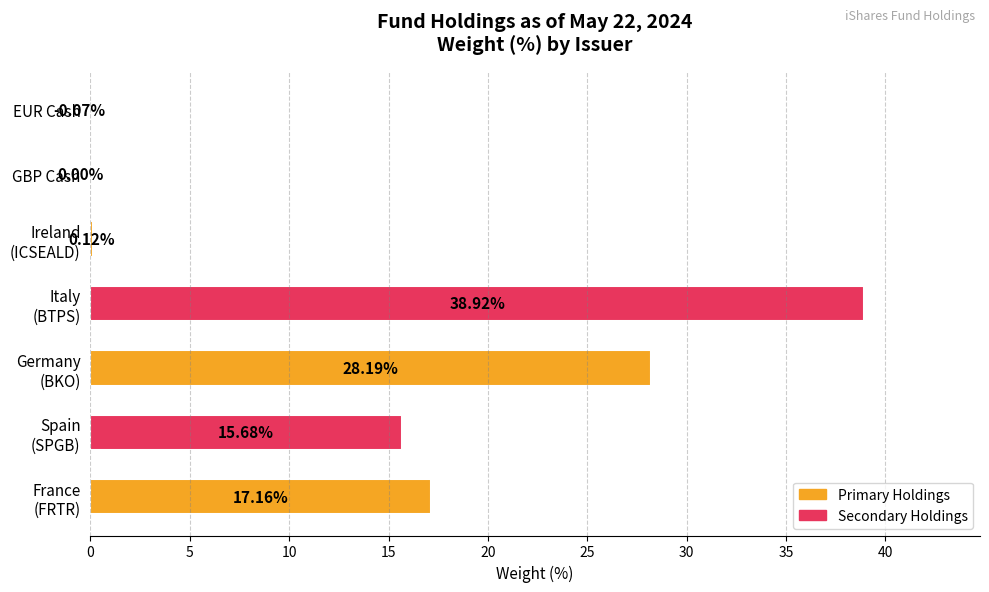

How many categories are shown in the chart?

7